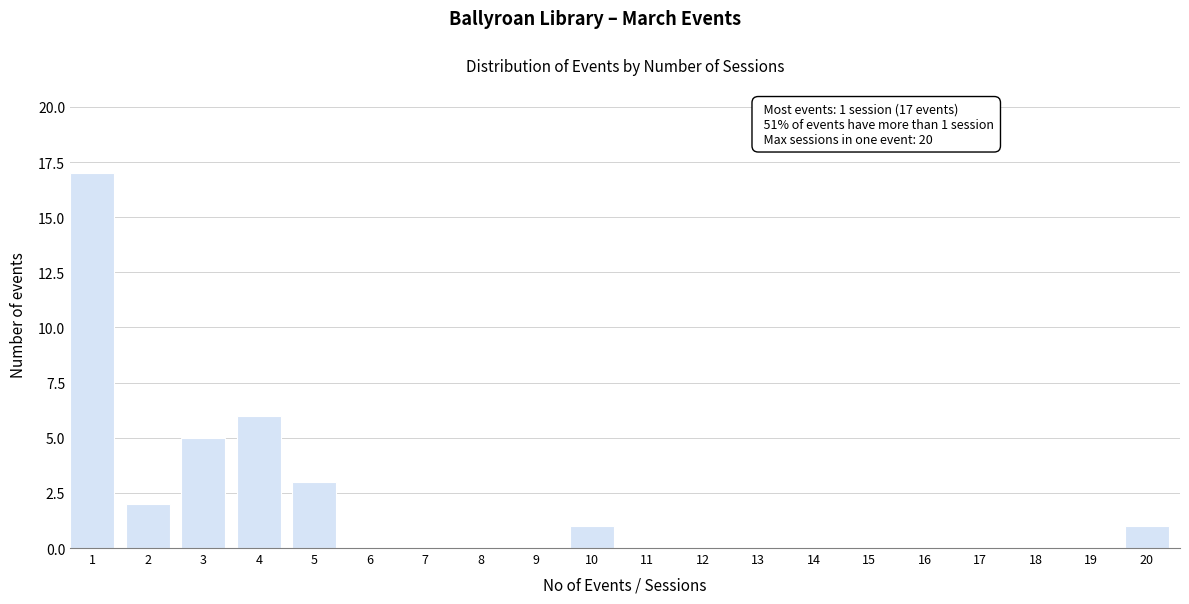

Reading left to right, transcribe all the data shown in this chart.

1=17	2=2	3=5	4=6	5=3	6=0	7=0	8=0	9=0	10=1	11=0	12=0	13=0	14=0	15=0	16=0	17=0	18=0	19=0	20=1